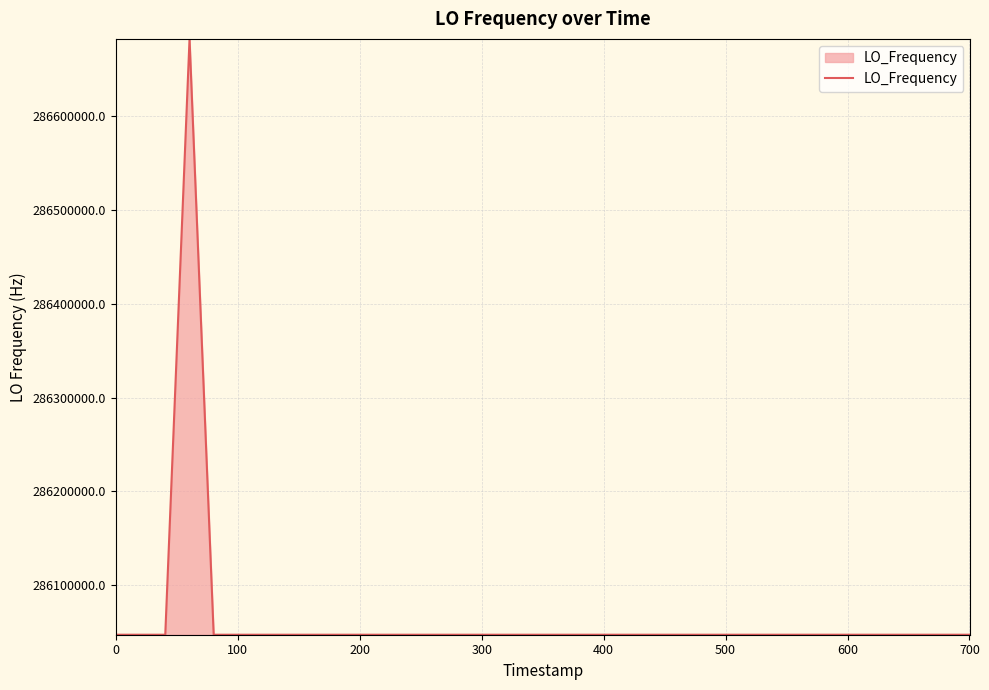

What is the difference between the maximum and minimum values?

635708.3